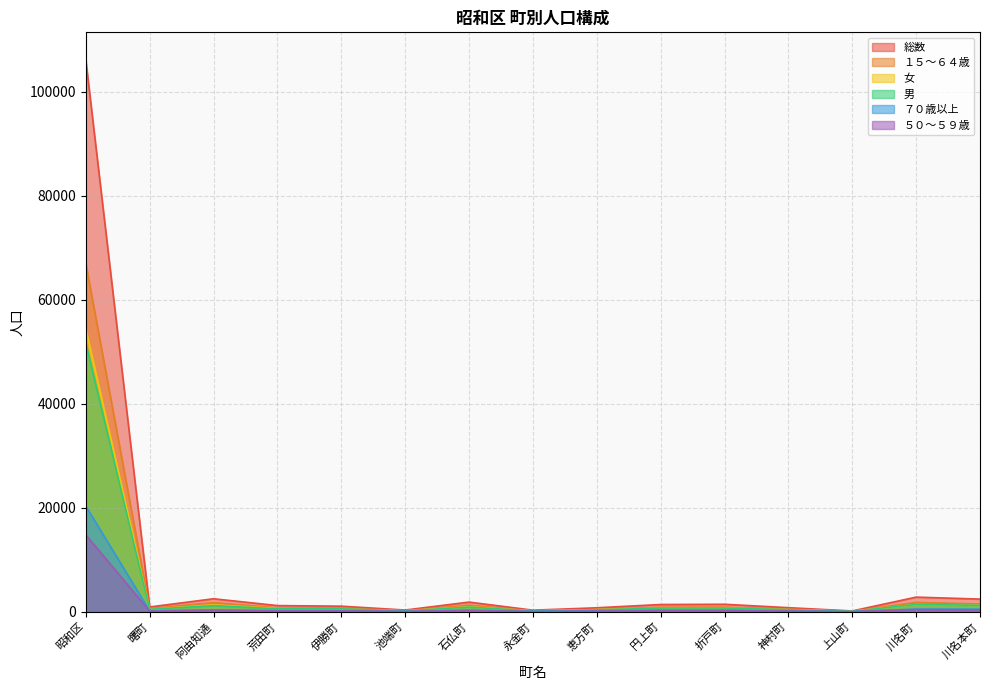

List the series in order of their peak value, highest first.

総数, １５～６４歳, 女, 男, ７０歳以上, ５０～５９歳